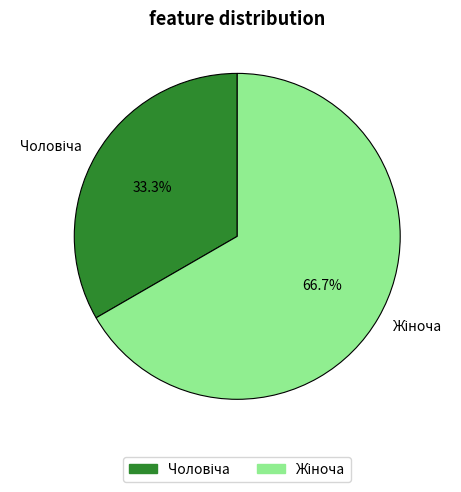

Is there any slice that represents more than half of the pie?

Yes